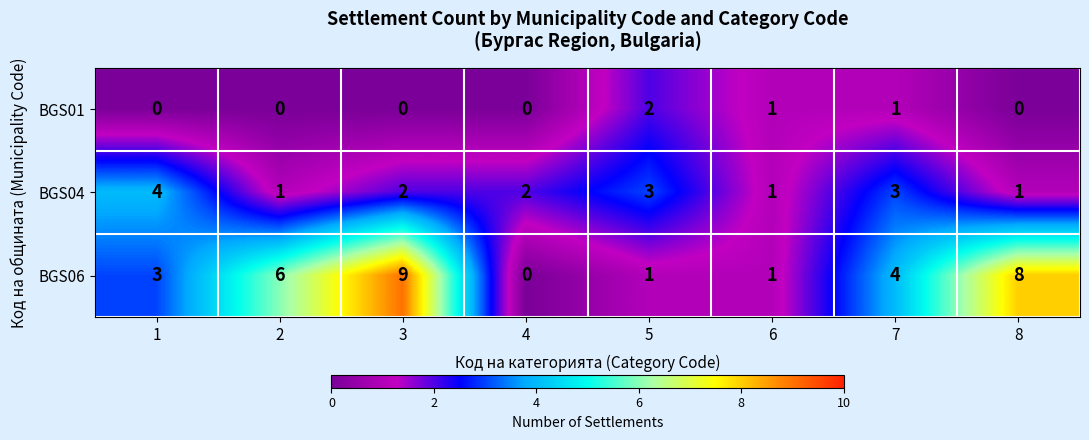

Which series has the largest total across all categories?

BGS06